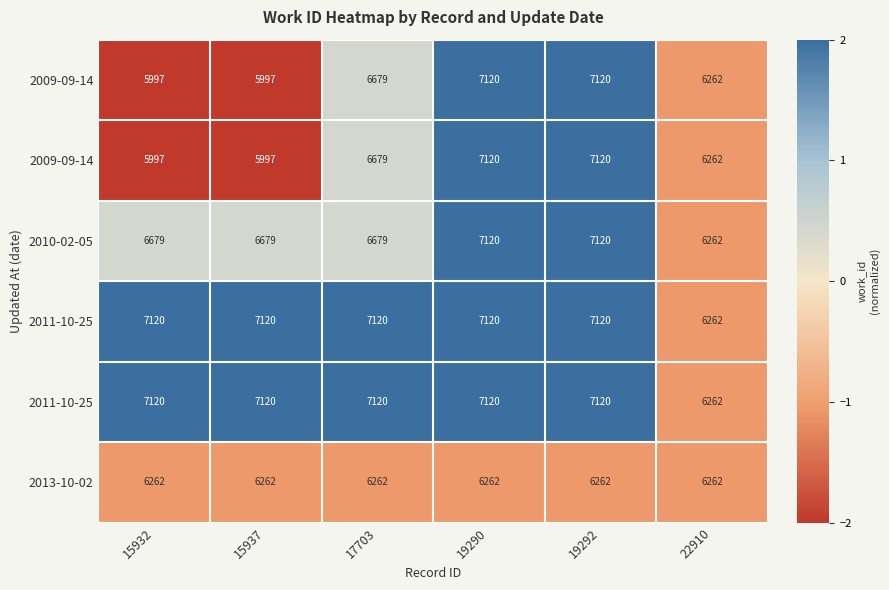

What is the difference between the highest and lowest values at 19292?

3.1